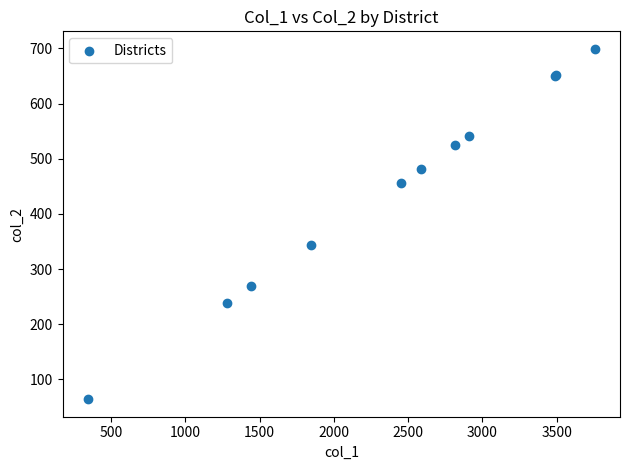

What Y value in the scatter plot is closest to 381?

344.2